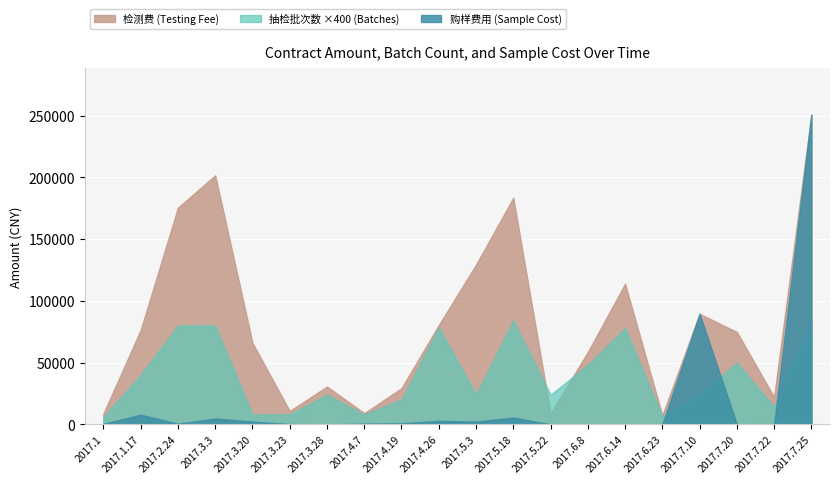

Reading left to right, list all the values displayed in this chart.

检测费: 2017.1=8650	2017.1.17=76430	2017.2.24=175450	2017.3.3=201620	2017.3.20=66000	2017.3.23=10820	2017.3.28=30600	2017.4.7=9050	2017.4.19=29295	2017.4.26=80360	2017.5.3=129275	2017.5.18=183435	2017.5.22=8784	2017.6.8=58560	2017.6.14=113780	2017.6.23=7300	2017.7.10=89480	2017.7.20=74800	2017.7.22=22100	2017.7.25=250800
抽检批次数: 2017.1=15	2017.1.17=100	2017.2.24=200	2017.3.3=200	2017.3.20=20	2017.3.23=20	2017.3.28=60	2017.4.7=20	2017.4.19=50	2017.4.26=196	2017.5.3=60	2017.5.18=210	2017.5.22=60	2017.6.8=120	2017.6.14=195	2017.6.23=16	2017.7.10=59	2017.7.20=125	2017.7.22=35	2017.7.25=210
购样费用: 2017.1=347	2017.1.17=7808	2017.2.24=451	2017.3.3=4739	2017.3.20=2208	2017.3.23=244	2017.3.28=0	2017.4.7=544	2017.4.19=871	2017.4.26=2766	2017.5.3=2263	2017.5.18=5463	2017.5.22=0	2017.6.8=0	2017.6.14=0	2017.6.23=0	2017.7.10=89480	2017.7.20=0	2017.7.22=251	2017.7.25=250800